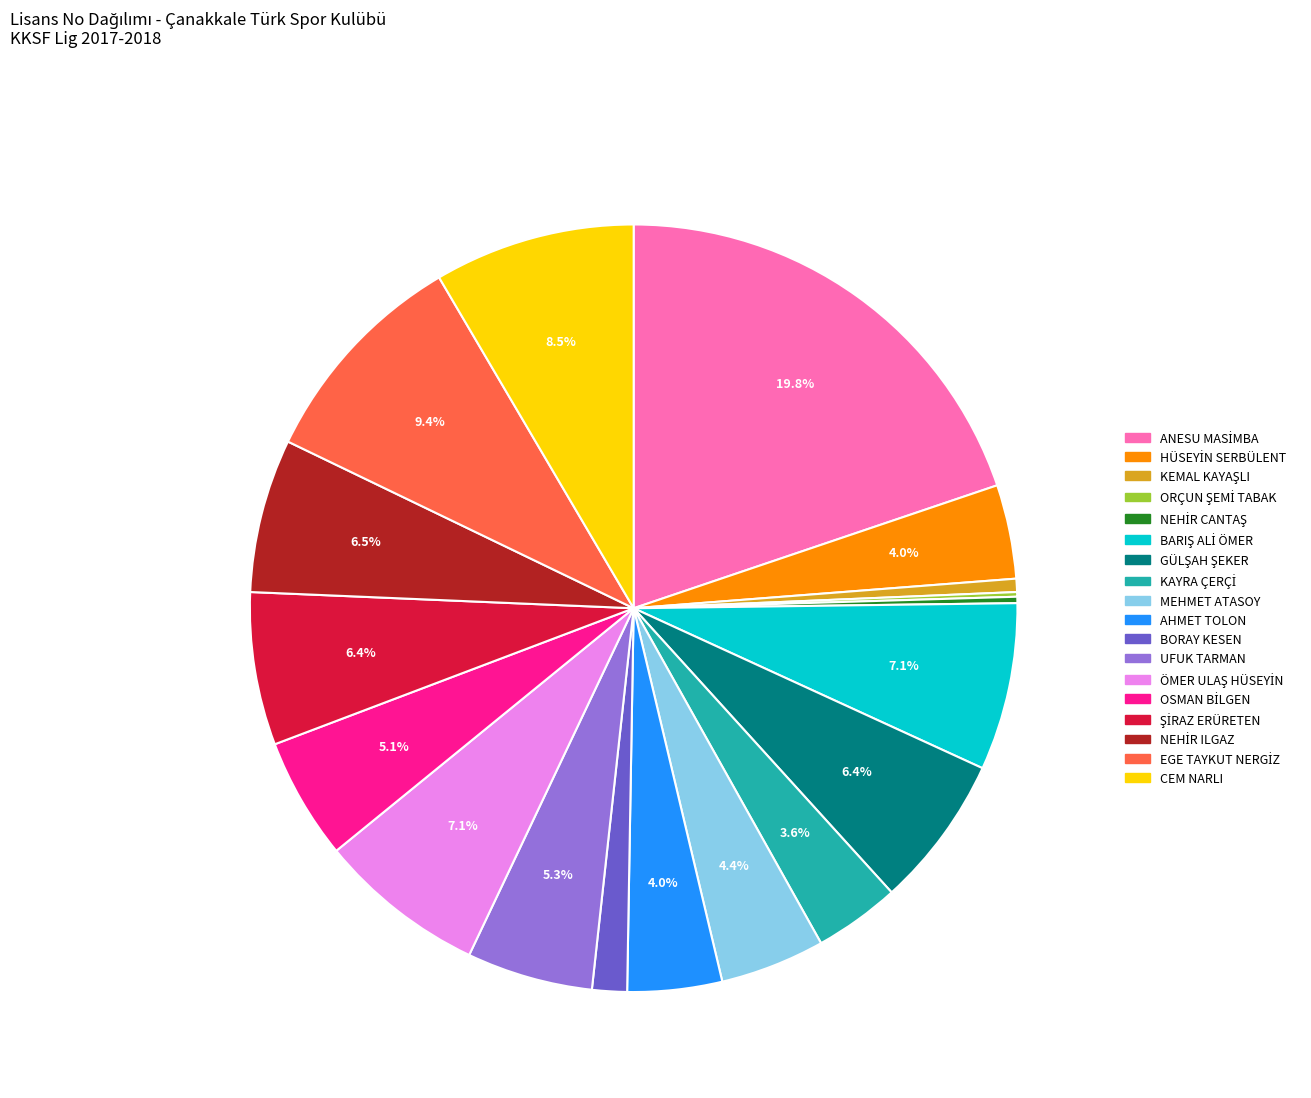

Does CEM NARLI account for over 50% of the chart?

No